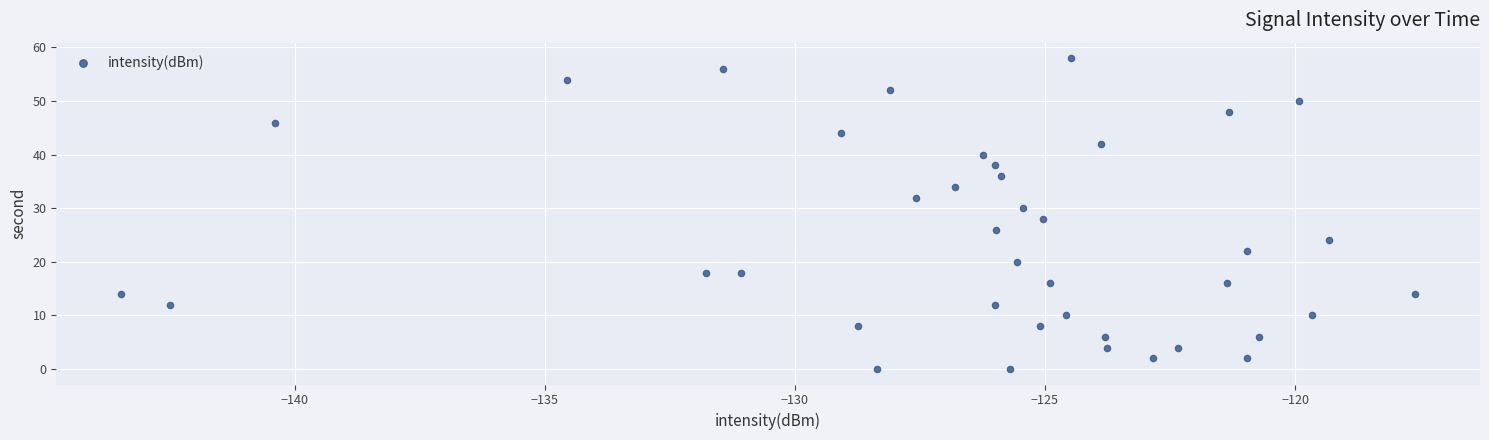

What is the range of Y values (max minus min)?

58